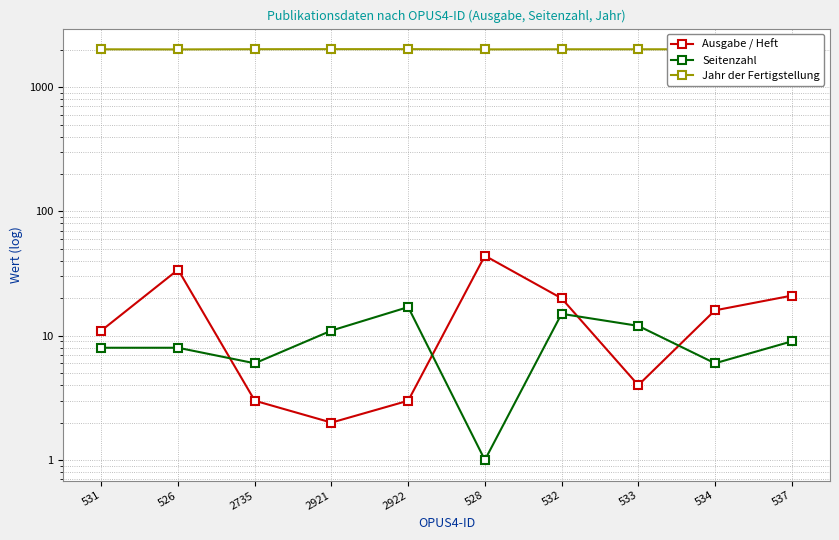

Which category has the highest value in the Jahr der Fertigstellung series?

2921